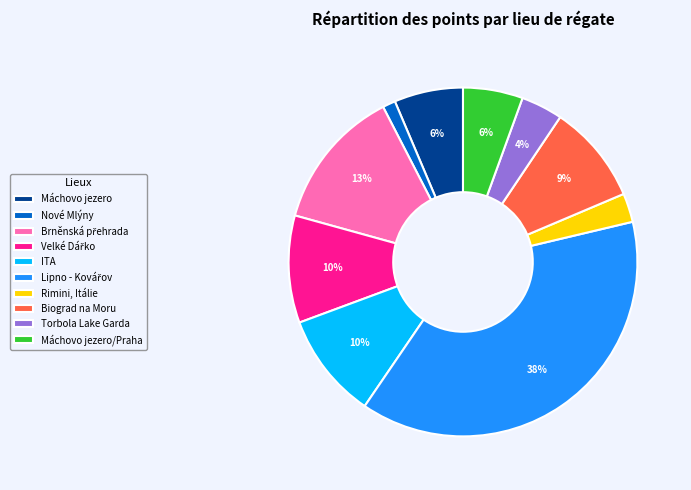

What is the smallest slice in the pie chart?

Nové Mlýny